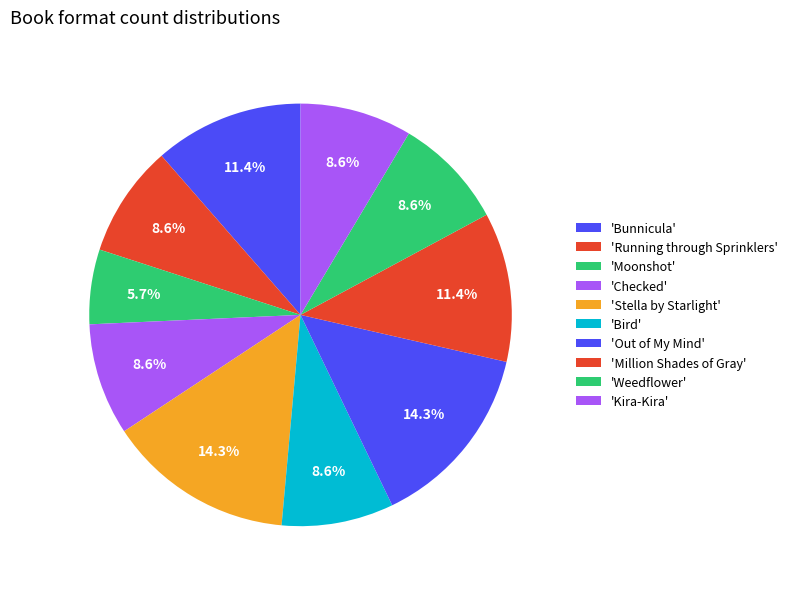

Count the number of slices in the pie.

10